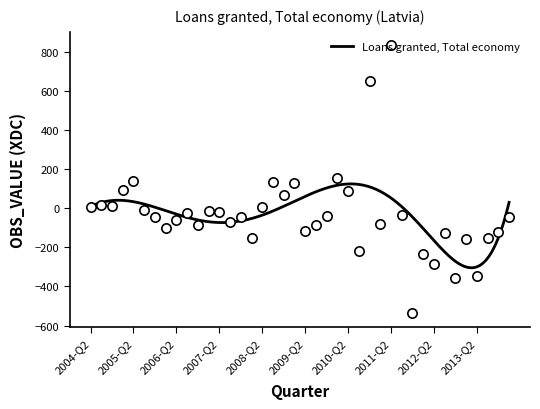

Which has a higher value, 2011-Q1 or 2010-Q1?

2010-Q1